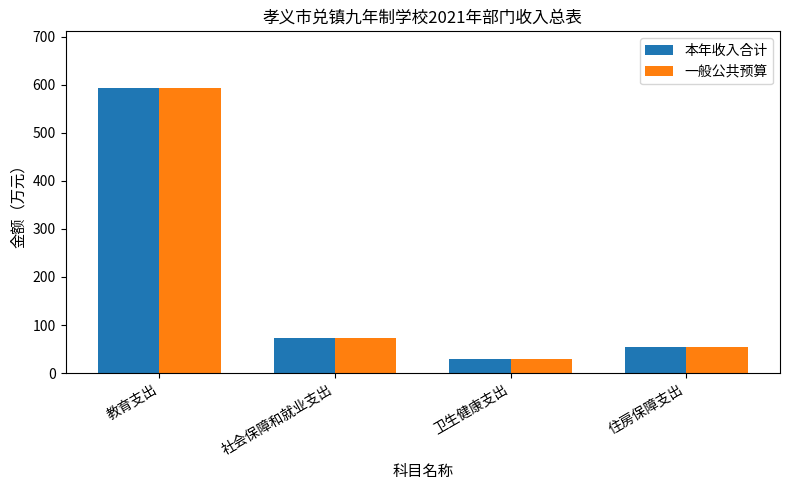

Are the bars grouped side by side (vs. stacked)?

Yes